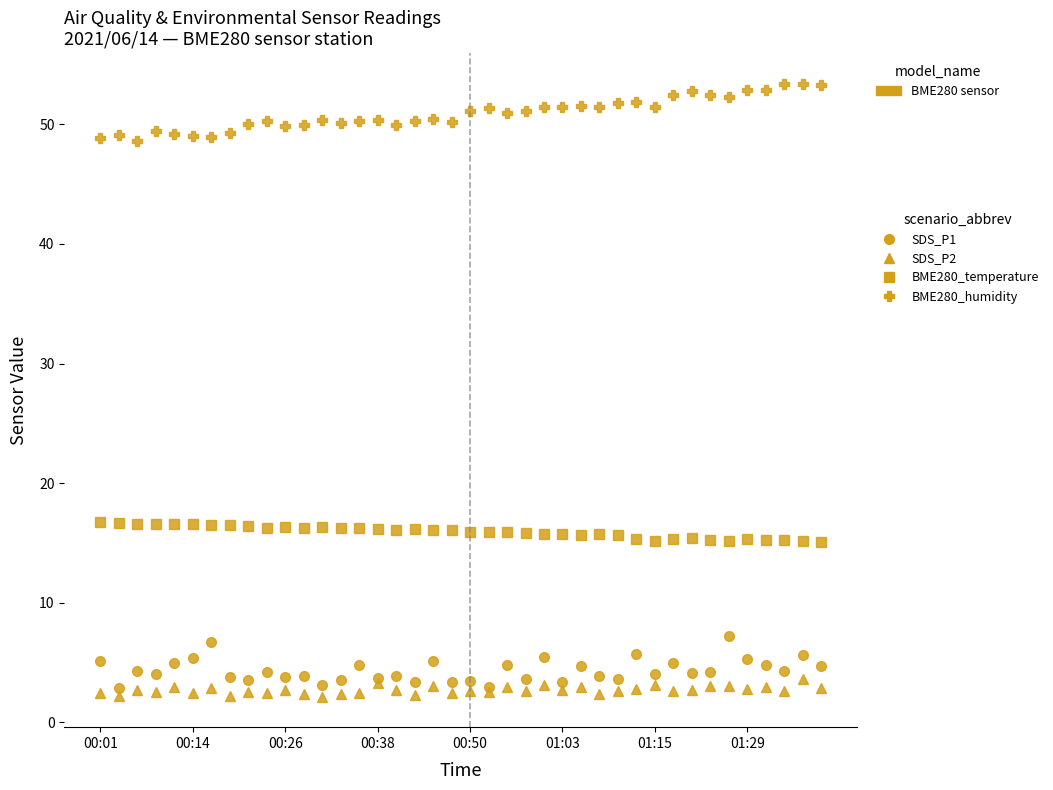

Count the number of data series in this chart.

4